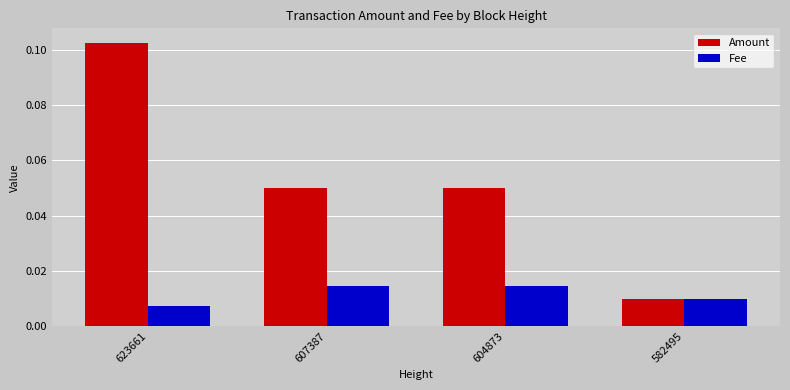

At 604873, list the series in order from smallest to largest.

Fee, Amount